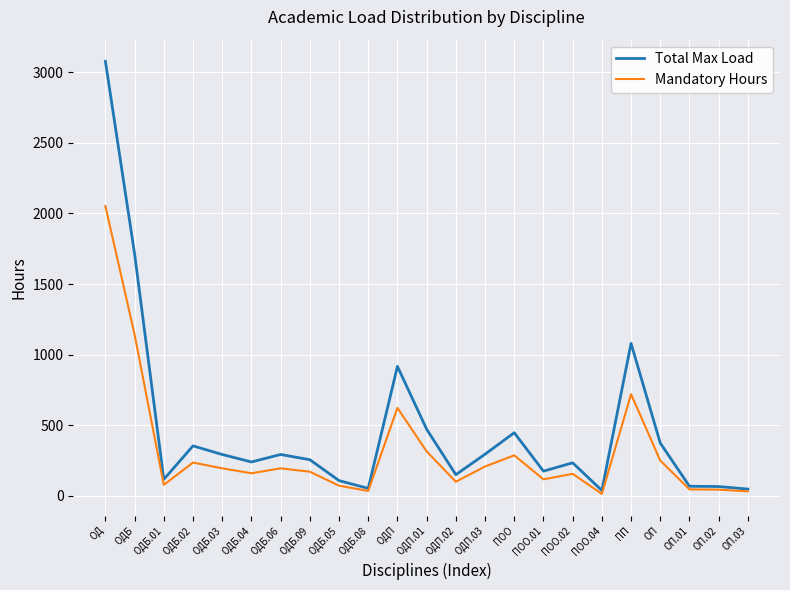

At which label does Mandatory Hours reach its peak?

ОД